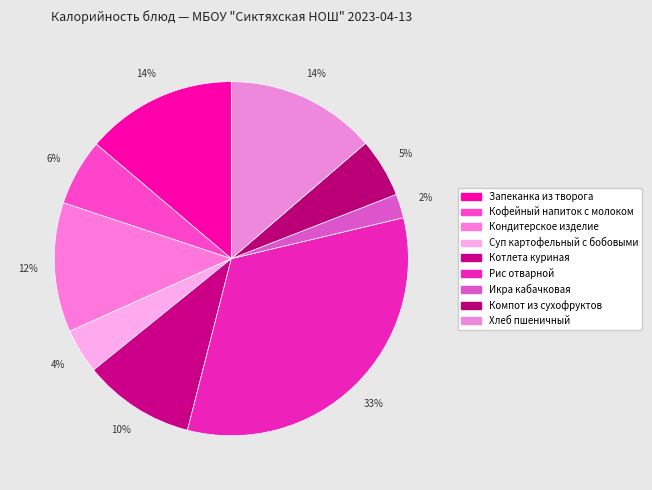

Is there any slice that represents more than half of the pie?

No